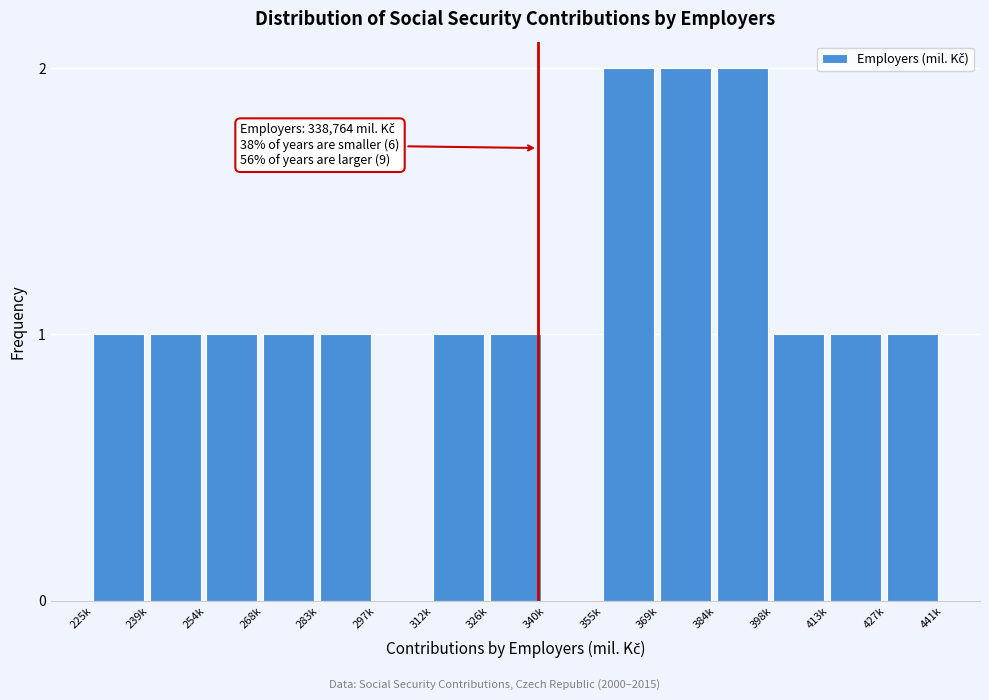

Reading right to left, extract all data points from this chart.

427k=1	413k=1	398k=1	384k=2	369k=2	355k=2	340k=0	326k=1	312k=1	297k=0	283k=1	268k=1	254k=1	239k=1	225k=1